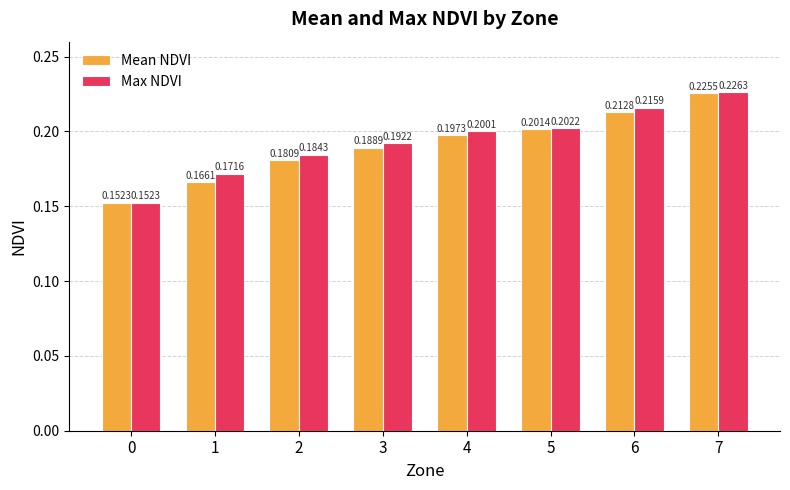

Which series has the widest spread of values?

Max NDVI